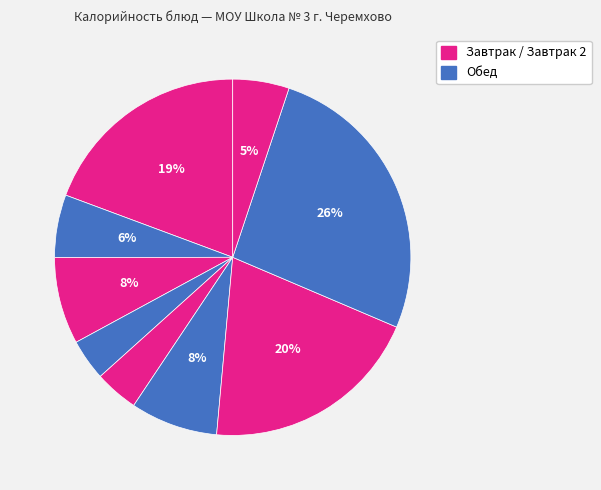

How many segments does this pie chart have?

9